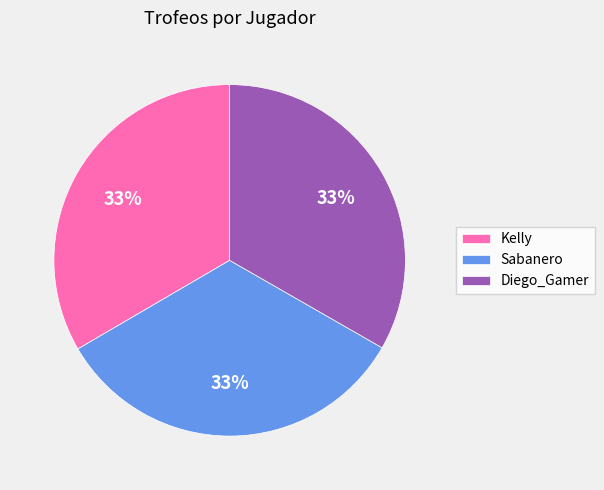

Is the sum of Kelly and Sabanero greater than half?

Yes